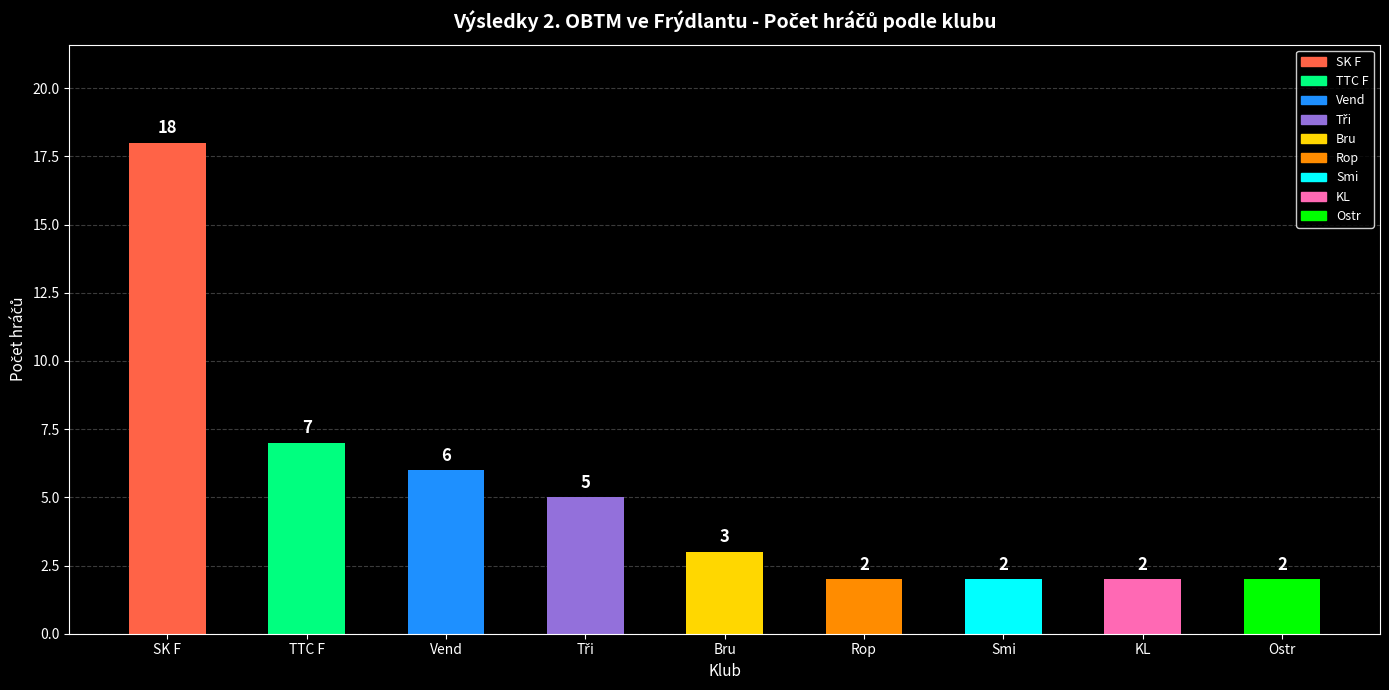

Approximately how many times larger is the value at Rop compared to Smi?

1.0